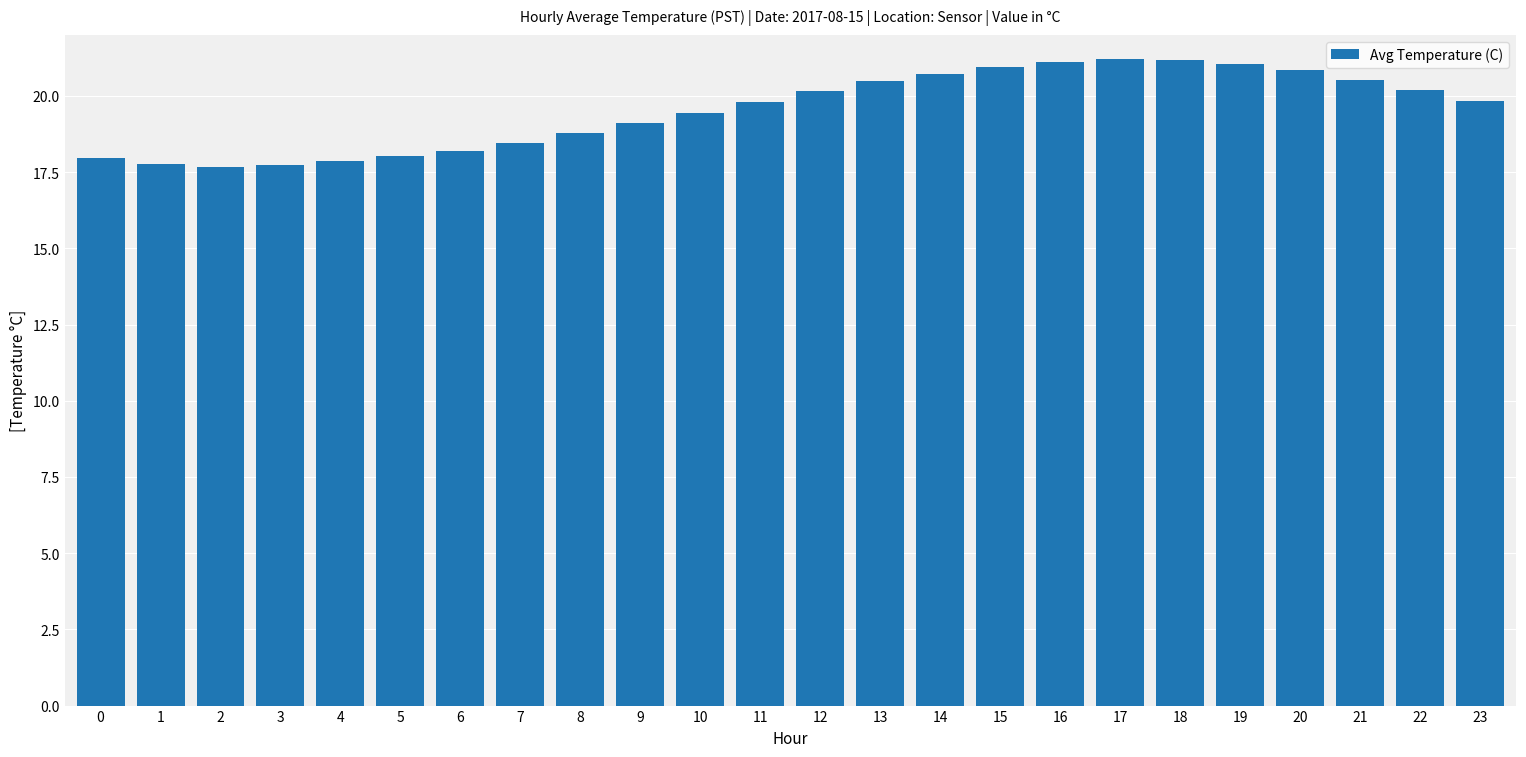

What is the difference between the maximum and minimum values?

3.5